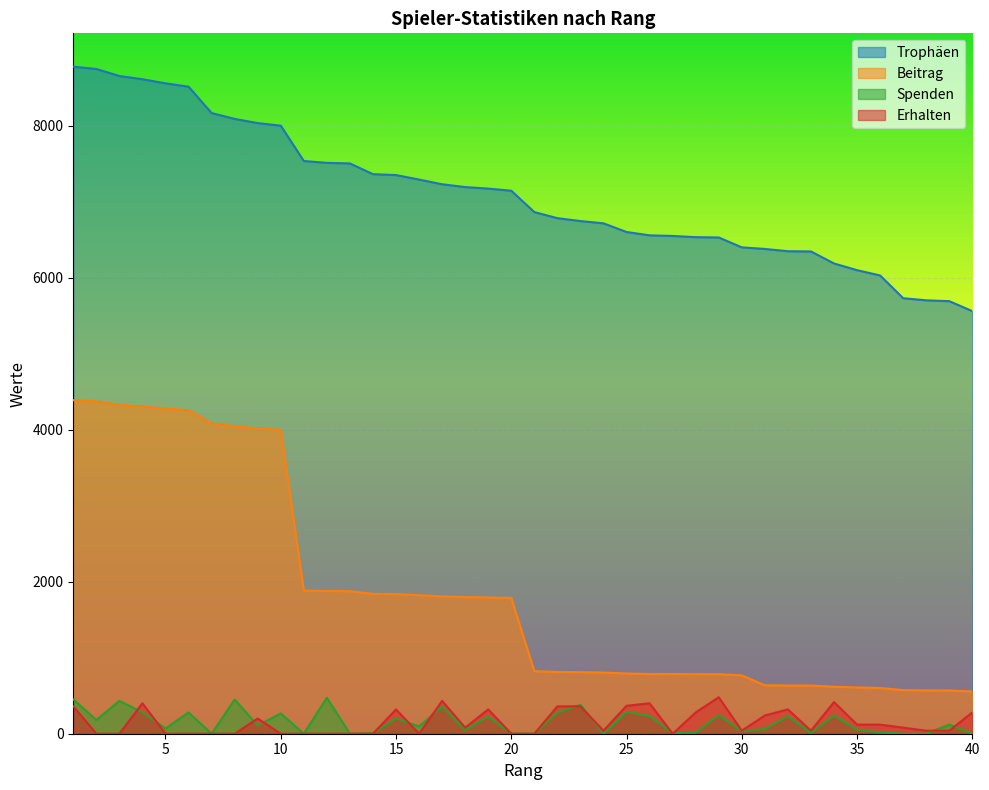

Rank the series at 38 from lowest to highest value.

Spenden, Erhalten, Beitrag, Trophäen